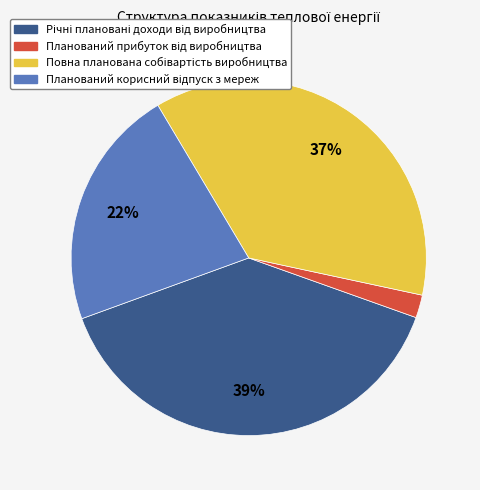

To the nearest percent, what is the average slice percentage?

25%